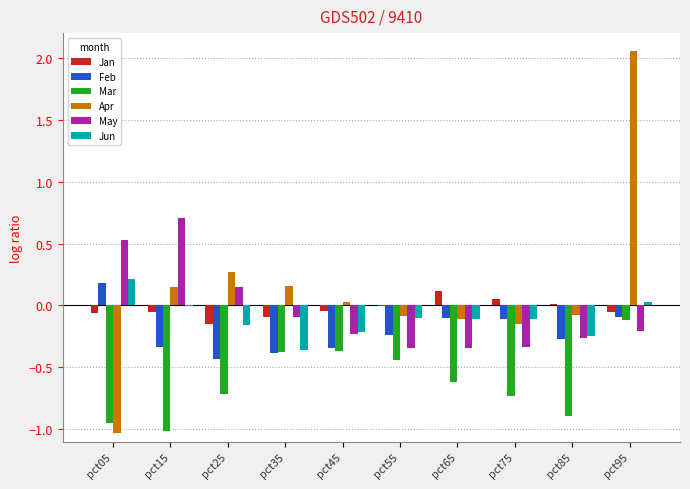

At which label does Jun reach its peak?

pct05